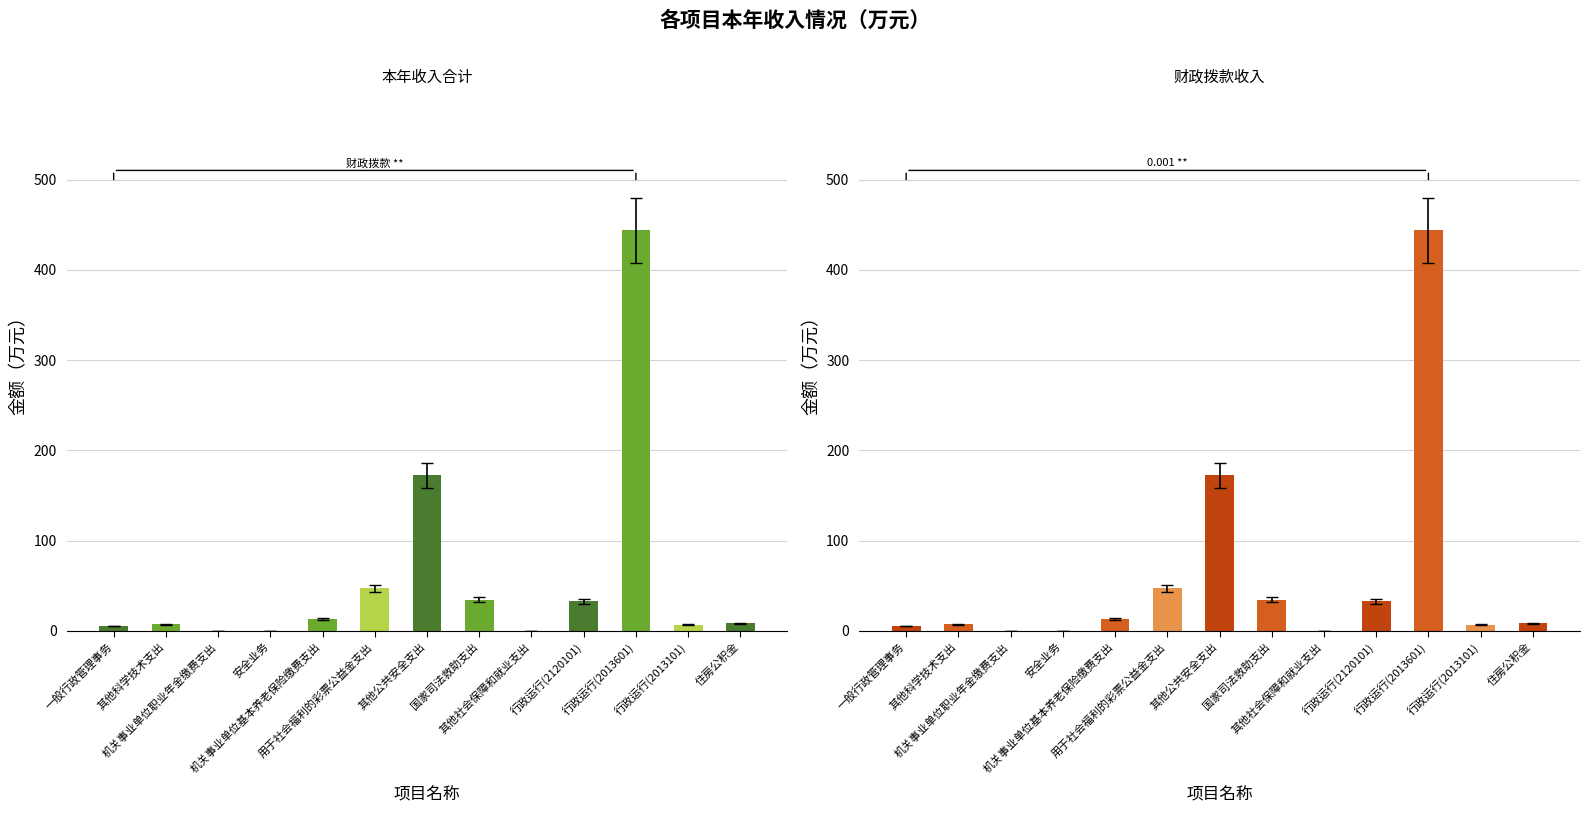

What is the difference between the maximum and second lowest values in the 财政拨款收入 series?

443.3